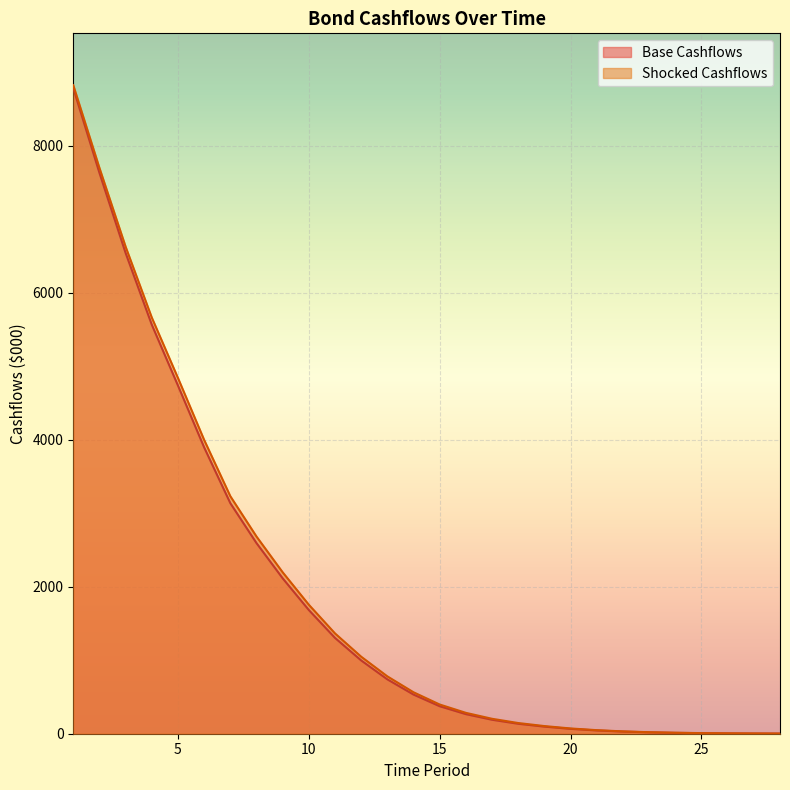

Does the chart display data point markers on the line(s)?

No